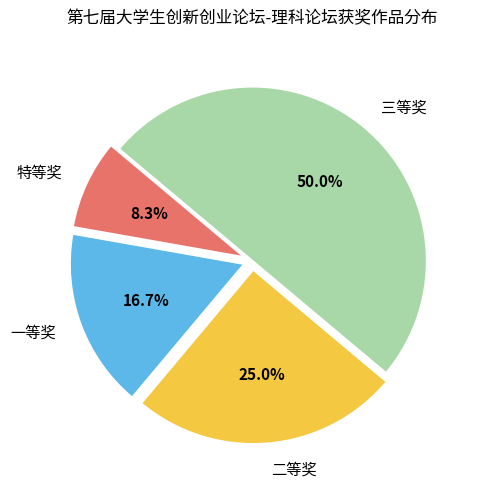

How much of the chart is everything except 特等奖?

91.7%